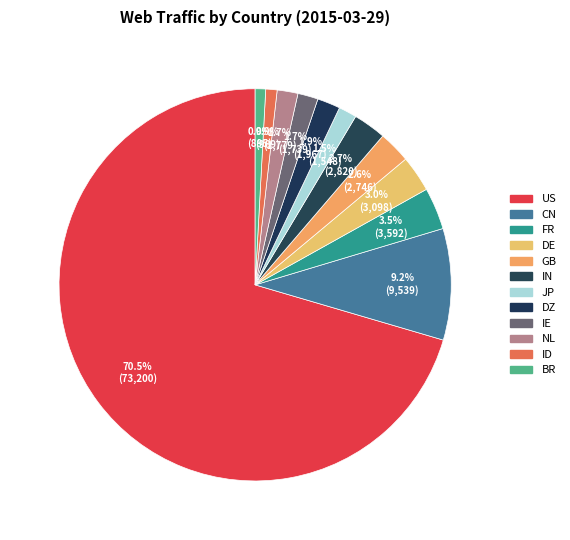

How many segments does this pie chart have?

12